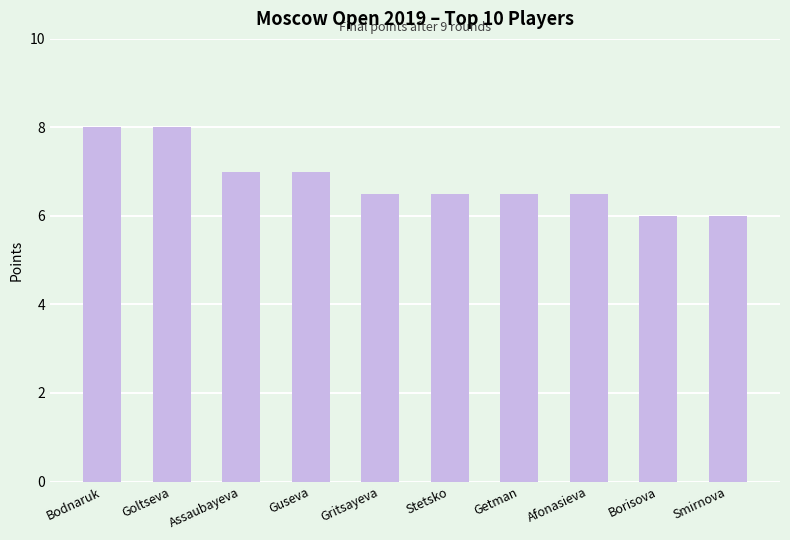

What is the maximum value shown in the chart?

8.0